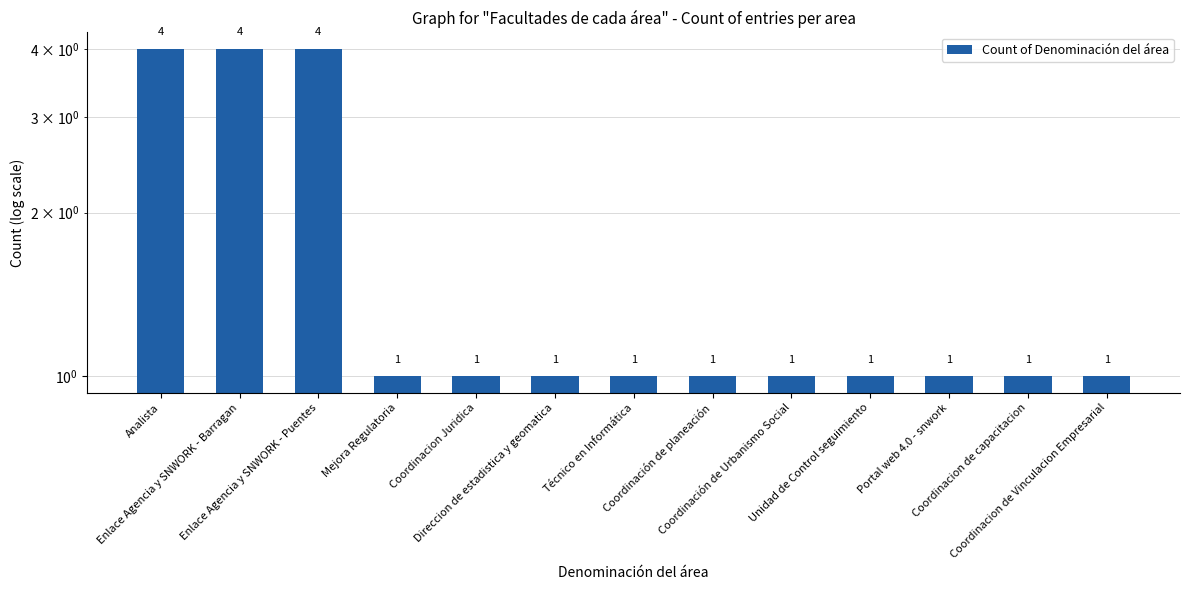

What is the ratio of the value at Coordinación de planeación to the value at Enlace Agencia y SNWORK - Barragan?

0.2